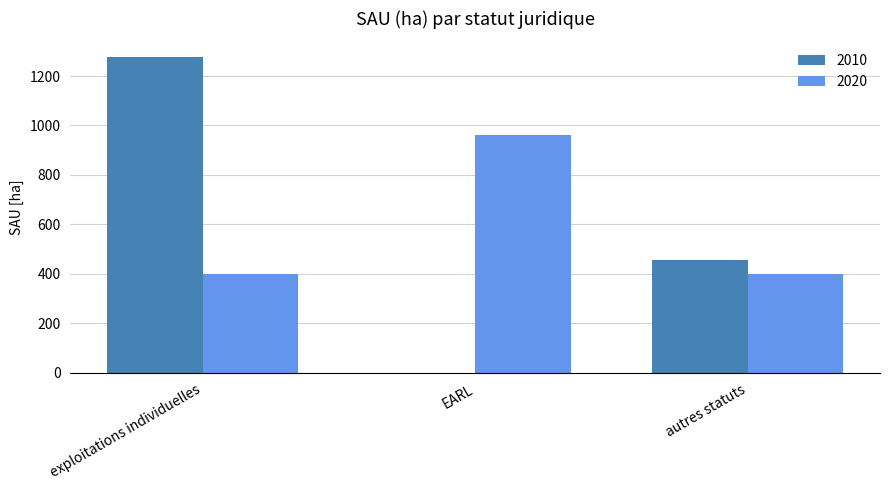

The 2010 series shows 0.0 at EARL. True or false?

True